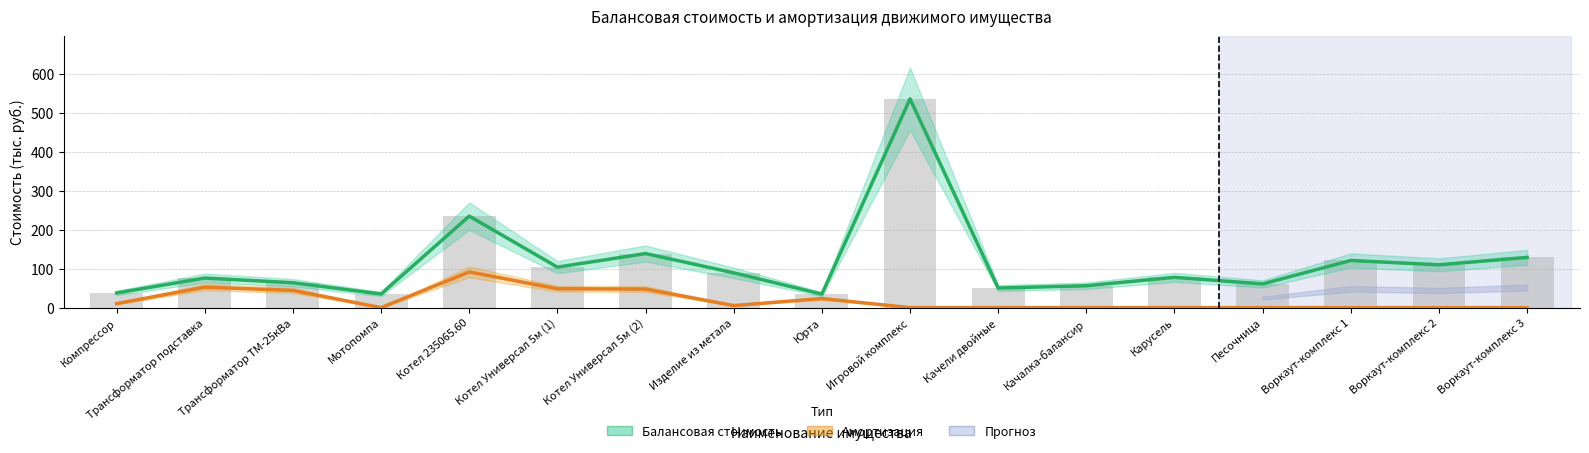

What is the greatest value displayed?

536.1